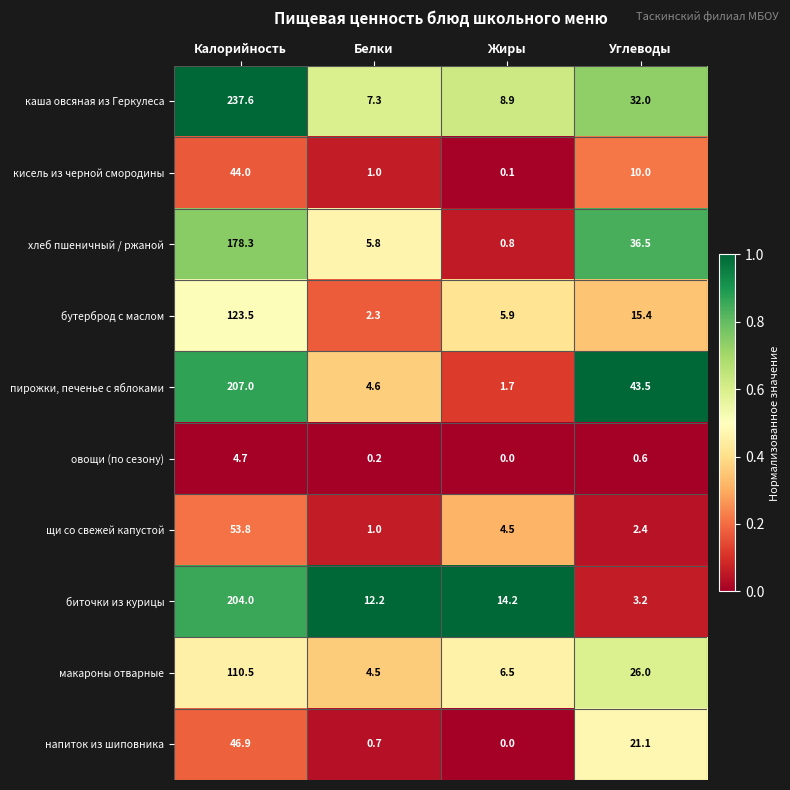

At which label is хлеб пшеничный / ржаной closest to 89?

Углеводы